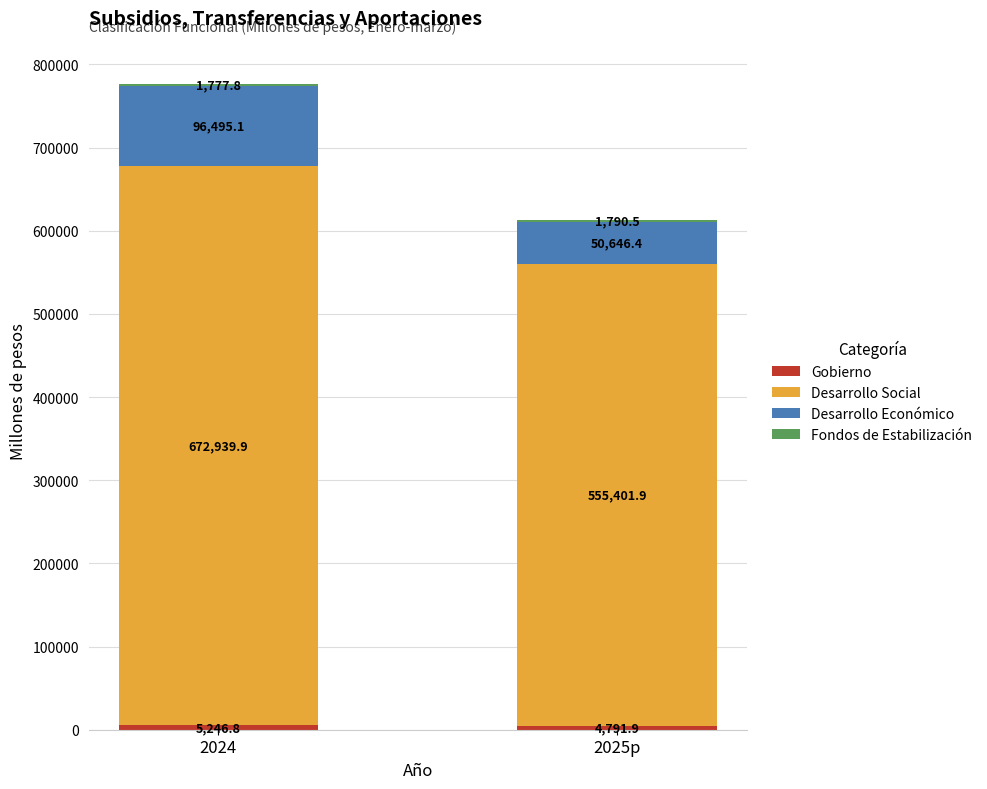

At which category is the sum across all series the highest?

2024